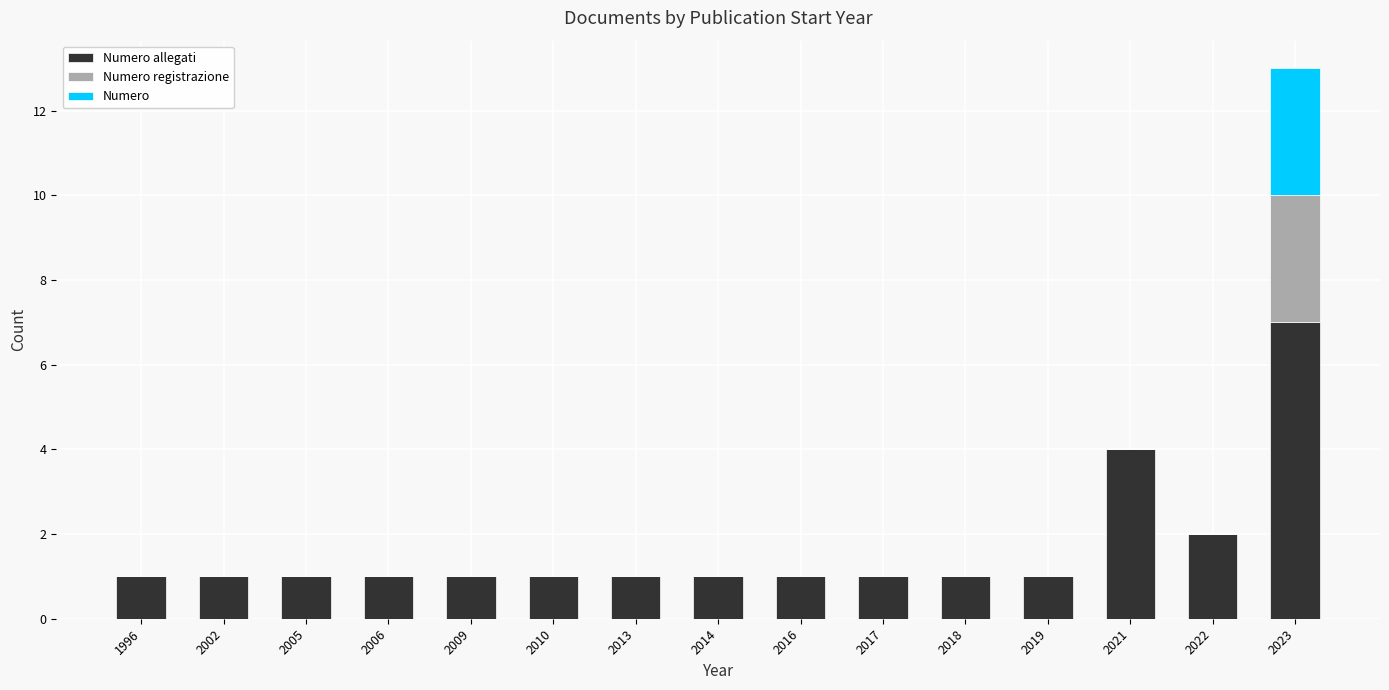

At which category is the sum across all series the highest?

2023